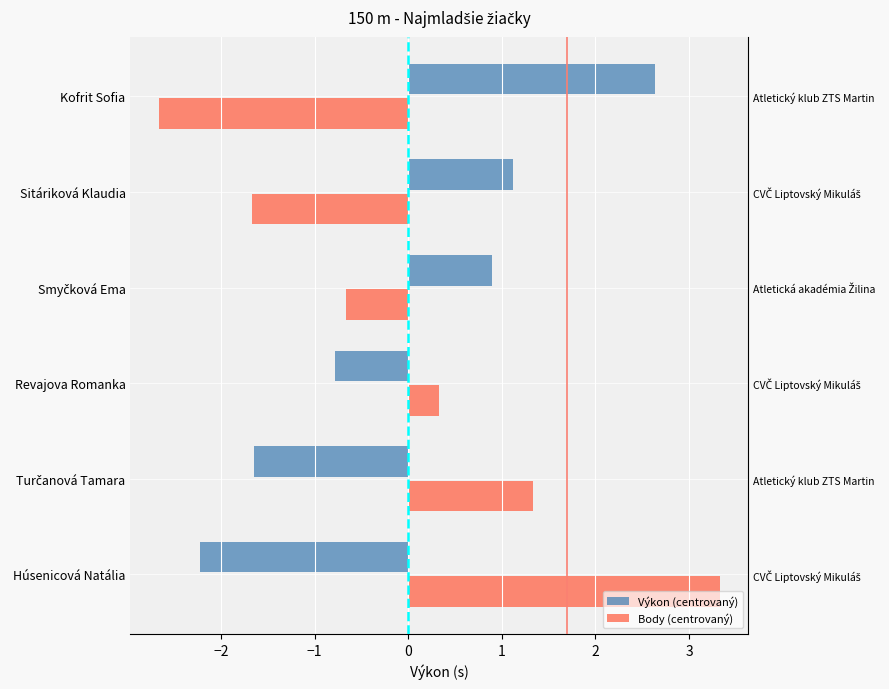

Does the chart contain stacked bars?

No